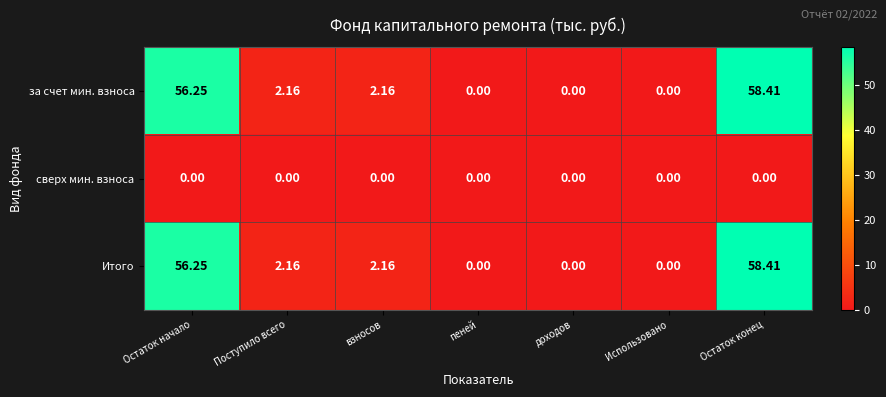

How many positive values does the Итого series have?

4